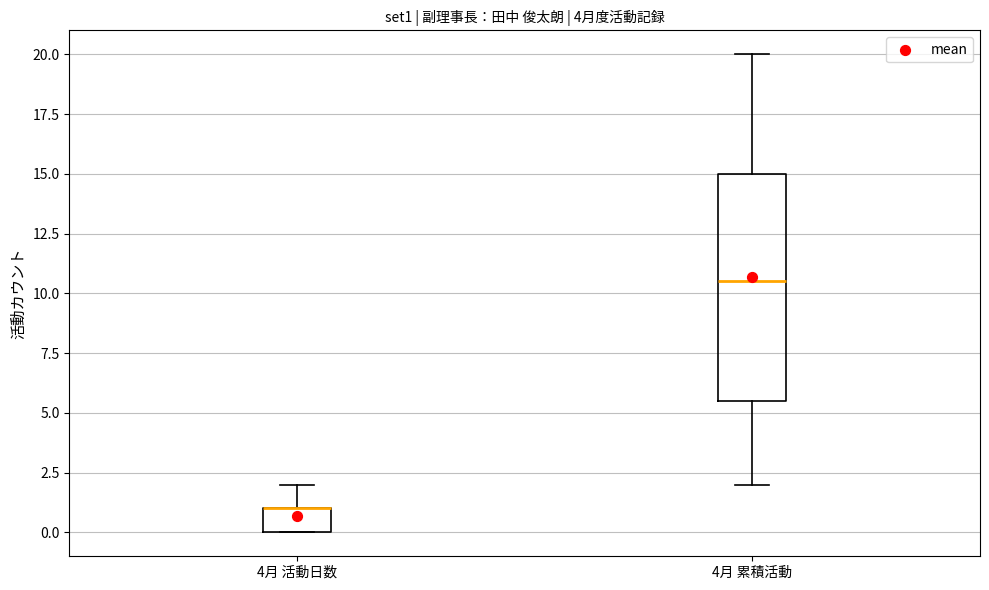

Where is the upper edge of the box for 4月 活動日数 on the y-axis? The values are not printed on the chart, so give them approximately, as read against the axis.

1.0